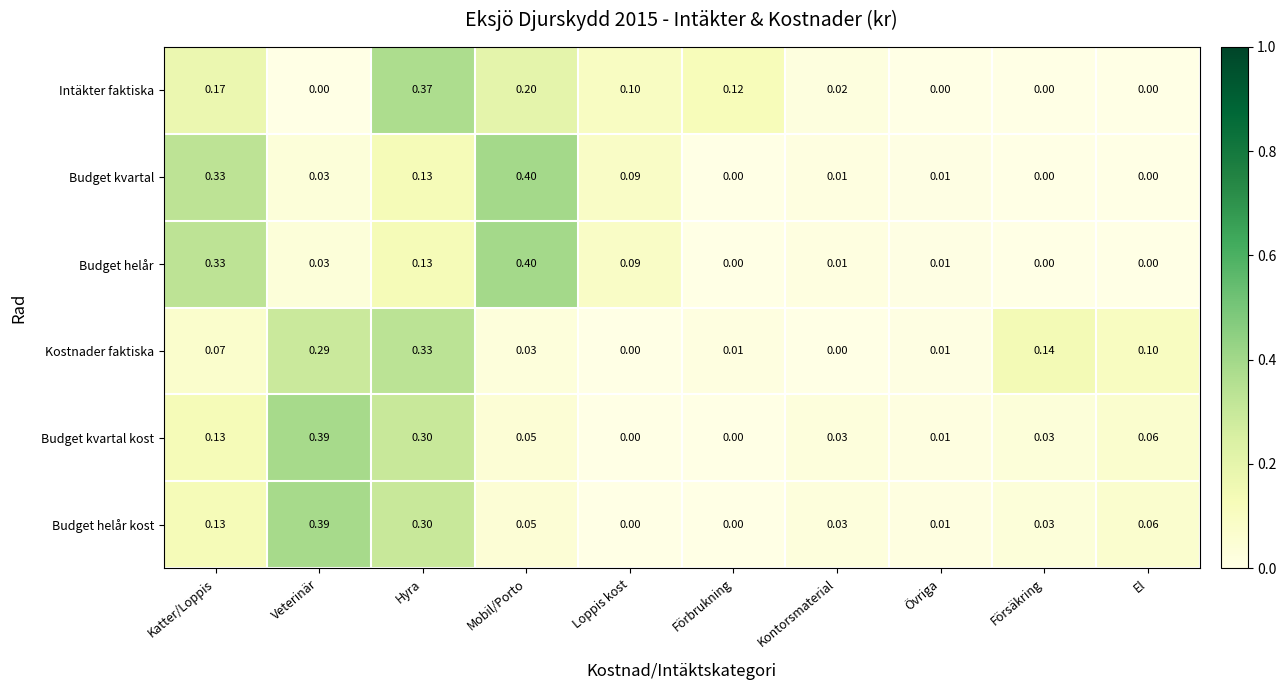

How many data points does each series have?

10